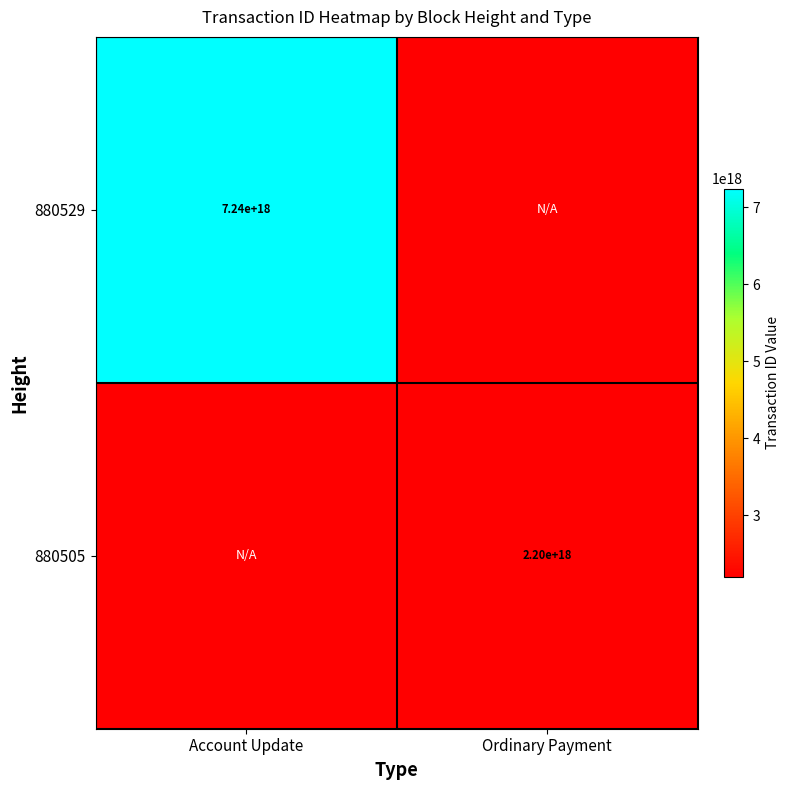

The value of 880505 at Ordinary Payment is 2200000000000000000. True or false?

True